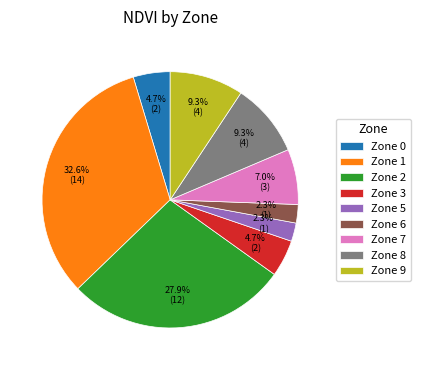

Which slice is the largest?

Zone 1